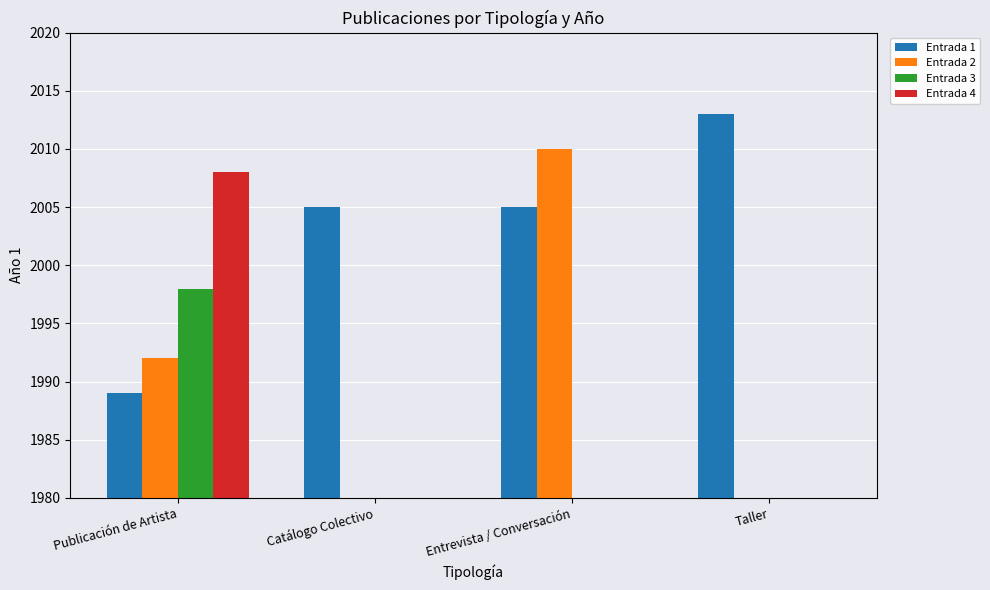

Rank the series at Catálogo Colectivo from lowest to highest value.

Entrada 2, Entrada 3, Entrada 4, Entrada 1